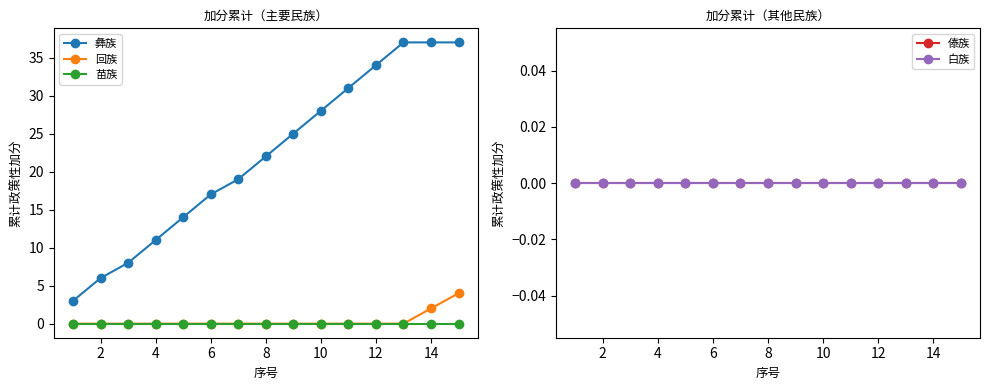

The value of 彝族 at 2 is 6. True or false?

True